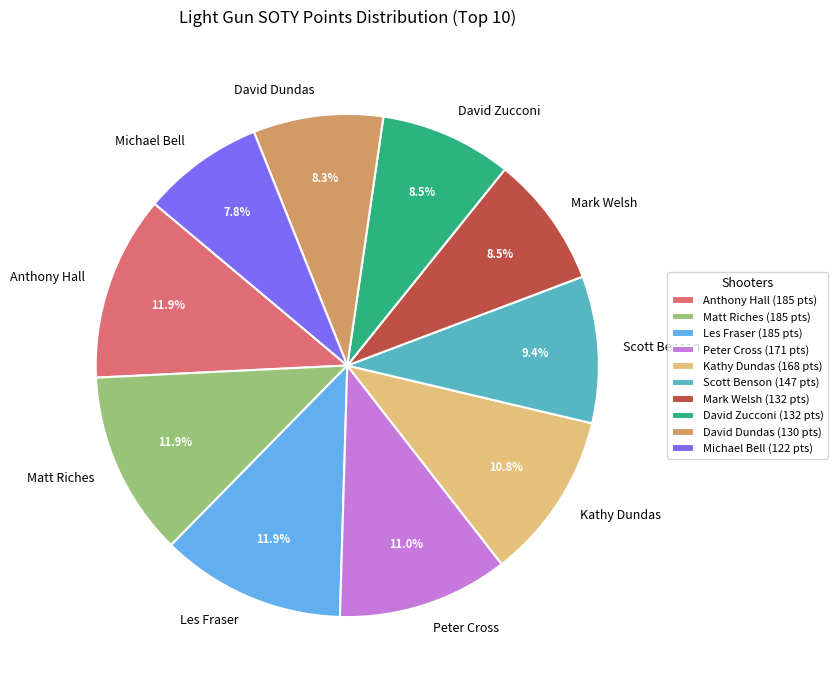

To the nearest percent, what percentage of the pie is Anthony Hall?

12%